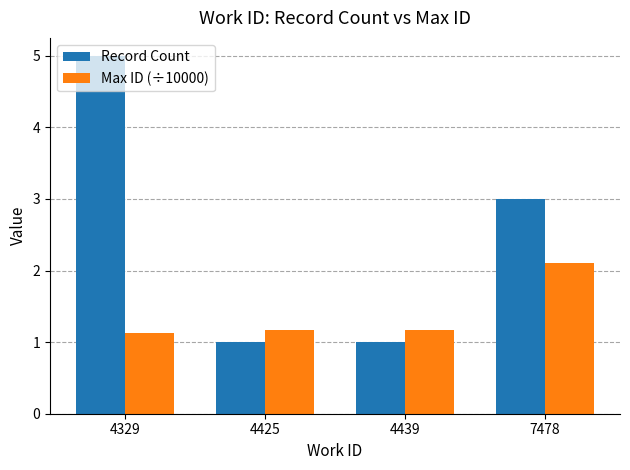

Where is Record Count nearest to the value 3?

7478